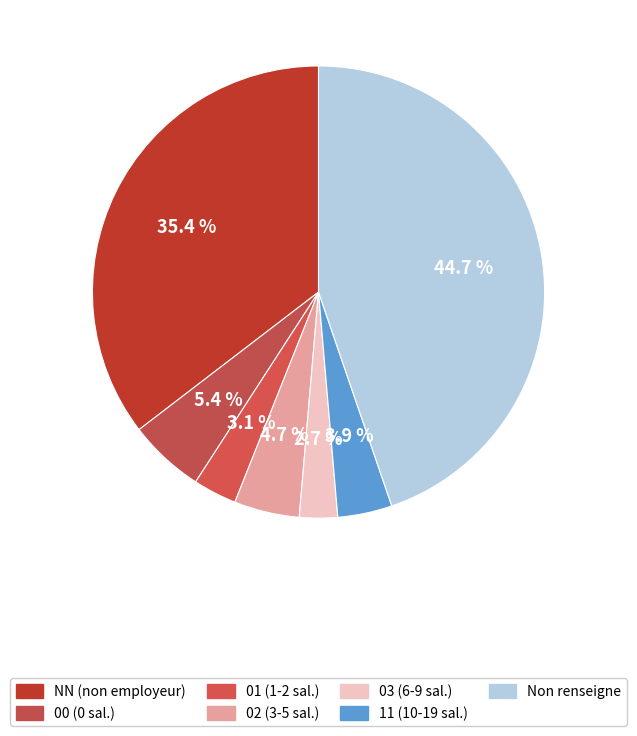

Is there any slice that represents more than half of the pie?

No